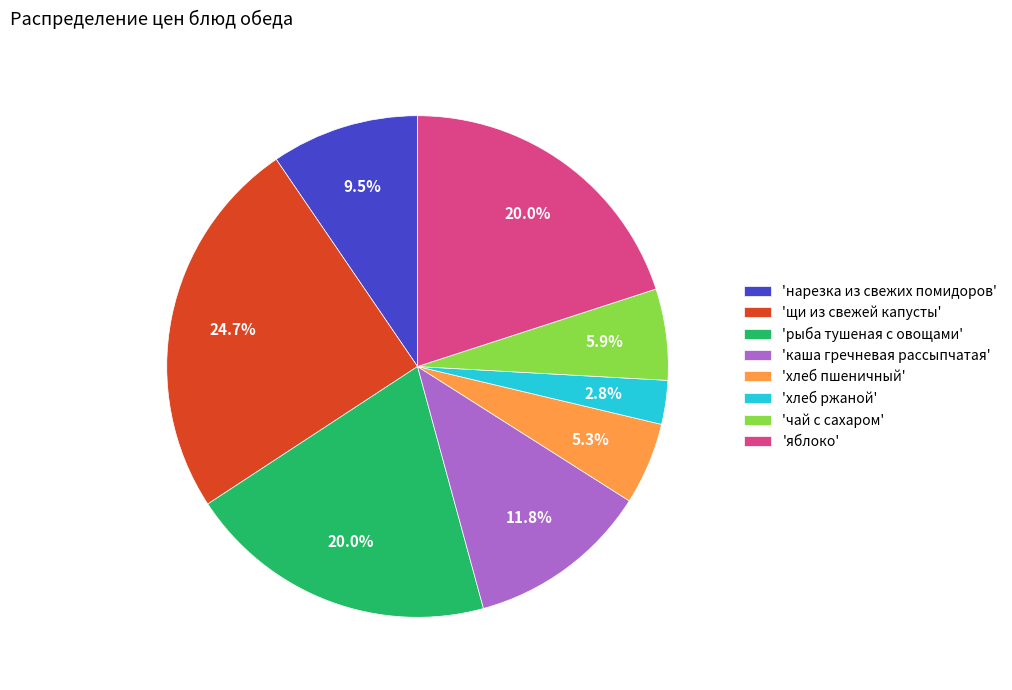

Combined, do 'чай с сахаром' and 'хлеб ржаной' account for over 50%?

No